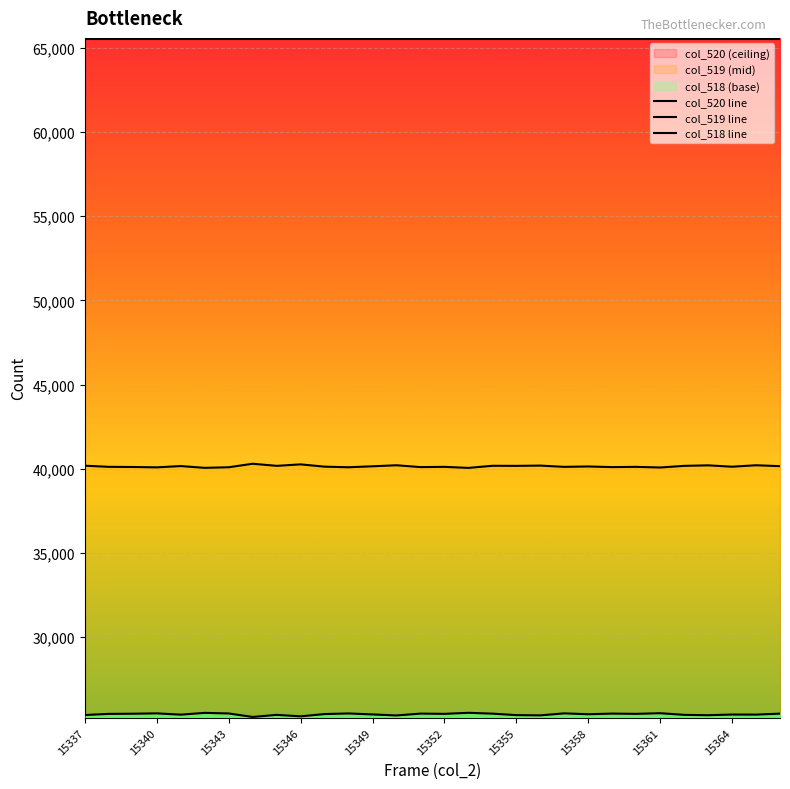

How many interior local valleys does the col_519 line series have?

11